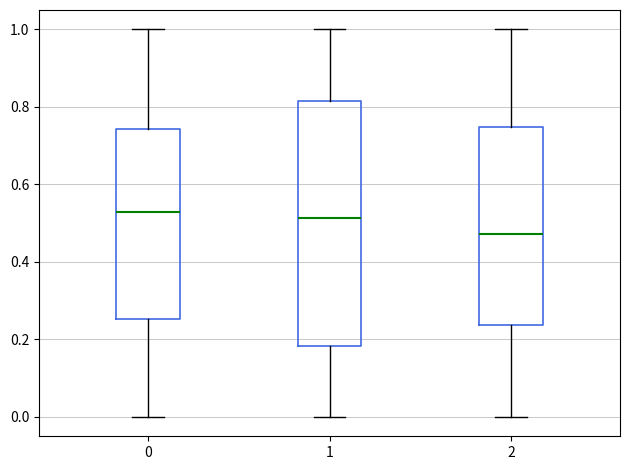

Reading left to right, read every box against the y-axis: the position of its median line, the range the box covers, and the ends of its whiskers. The values are not printed on the chart, so give them approximately, as read against the axis.

0: median 0.52, box 0.26 to 0.74, whiskers 0.00 to 1.00
1: median 0.52, box 0.18 to 0.82, whiskers 0.00 to 1.00
2: median 0.48, box 0.24 to 0.74, whiskers 0.00 to 1.00